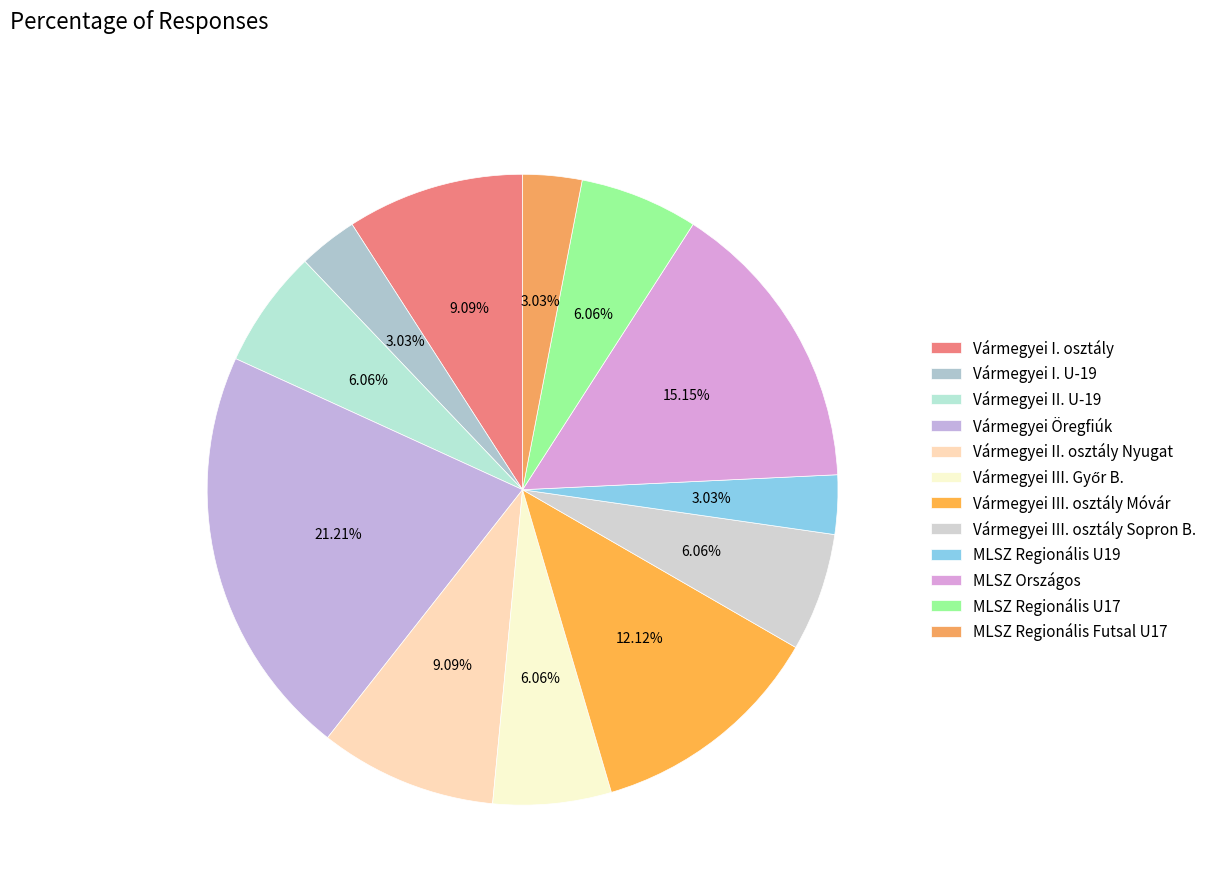

To the nearest percent, what percentage of the pie is Vármegyei III. osztály Móvár?

12%